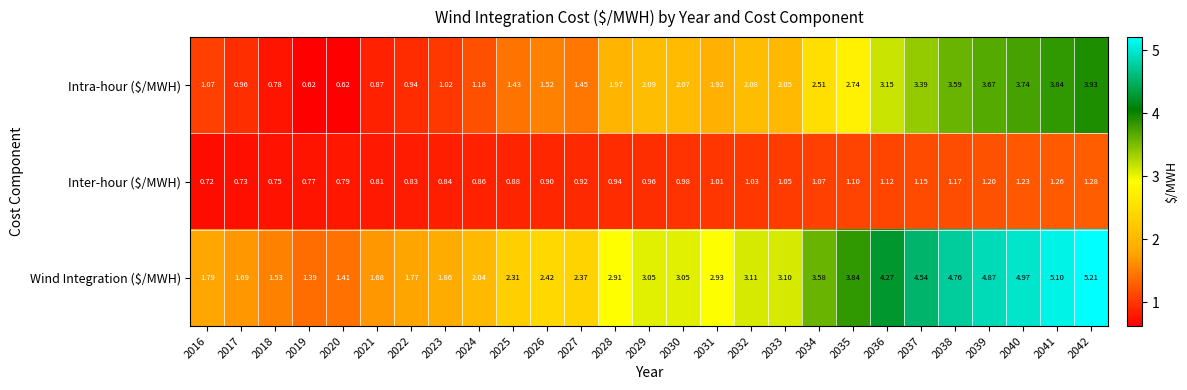

Which series has the largest range (max minus min)?

Wind Integration ($/MWH)